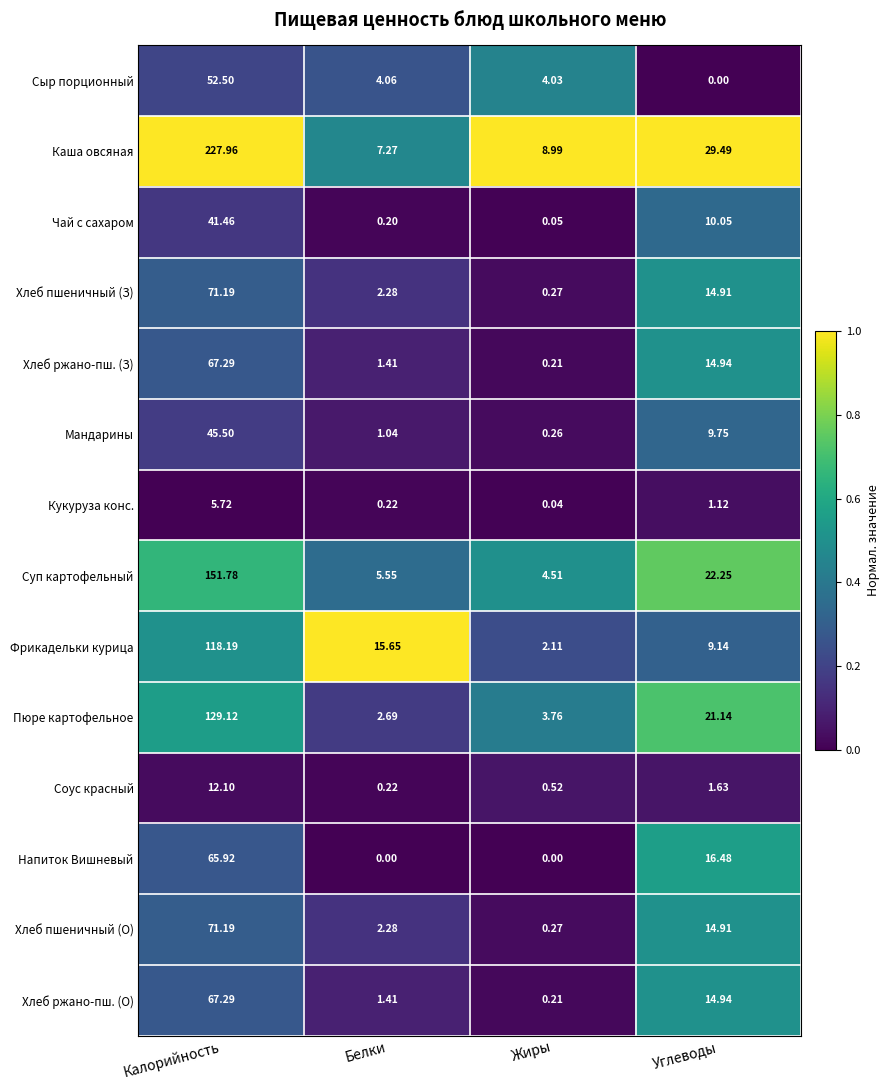

What is the greatest value displayed?

228.0